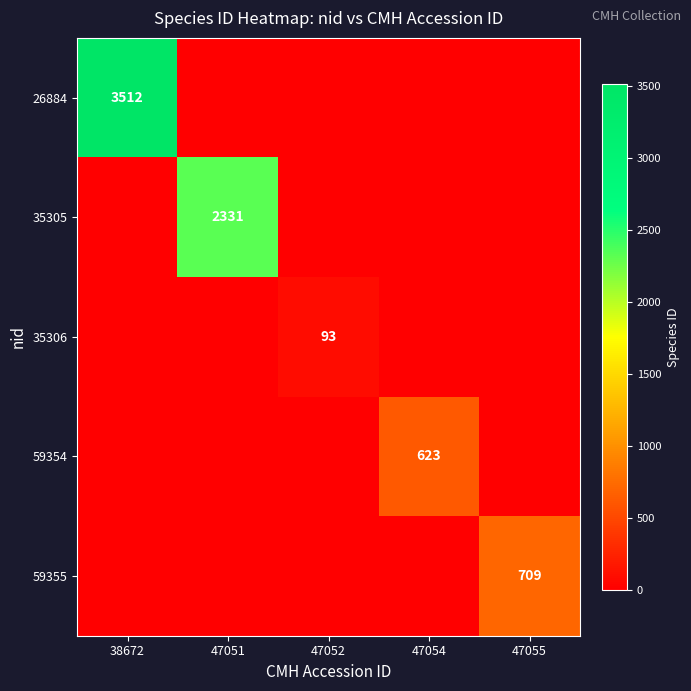

Is it true that 59355 equals 709 at 47055?

True